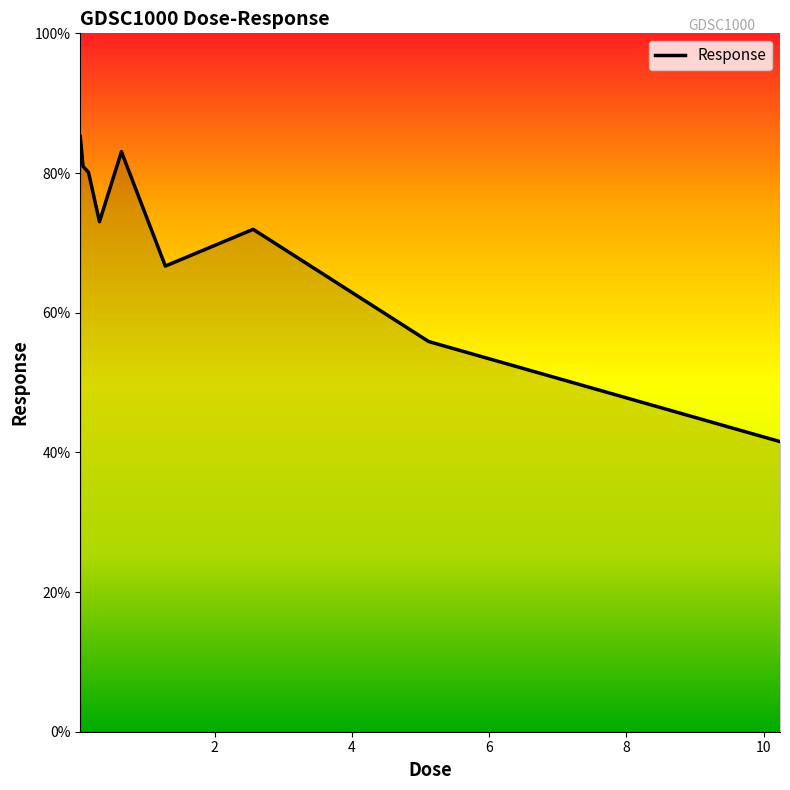

What is the difference between the maximum and minimum values?

43.7